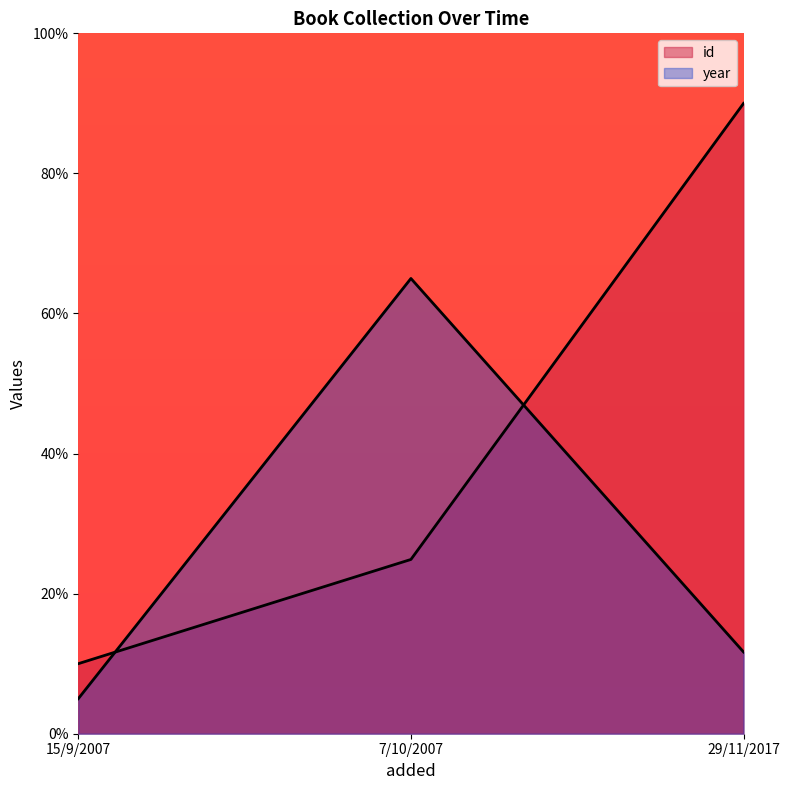

Does the chart display data point markers on the line(s)?

No